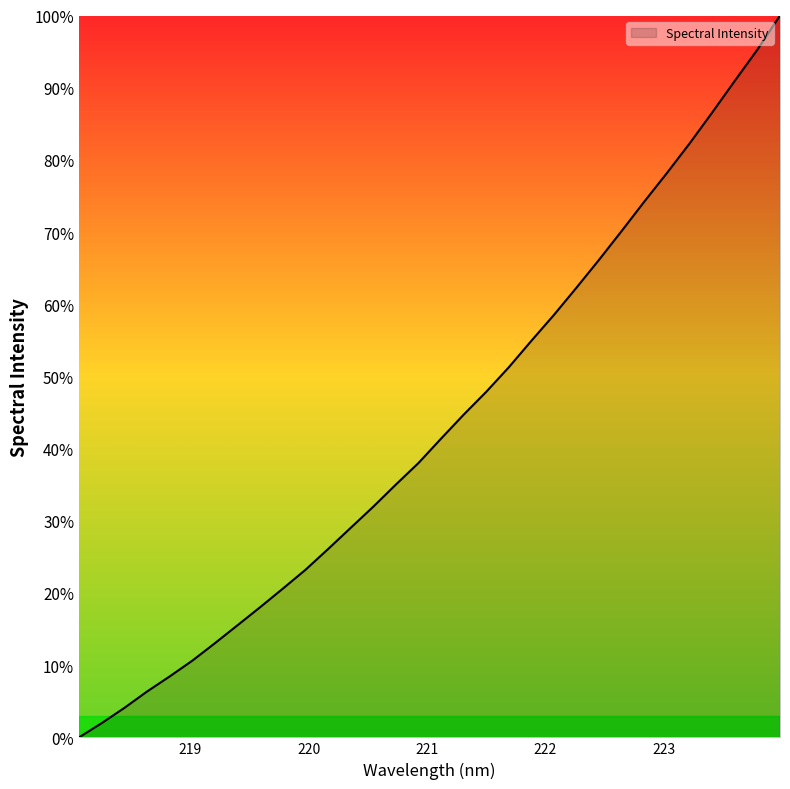

What is the difference between the maximum and minimum values?

100.0